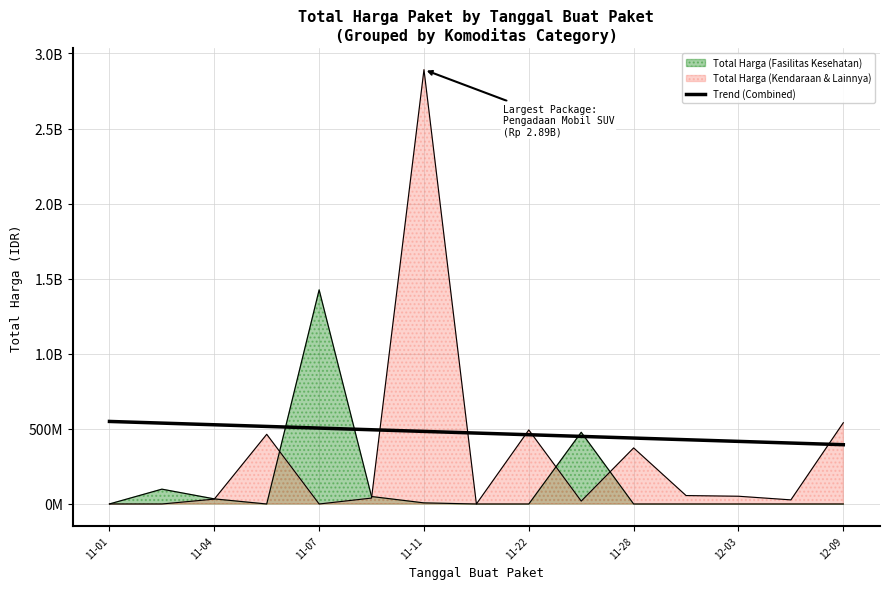

Does the chart have visible grid lines?

Yes